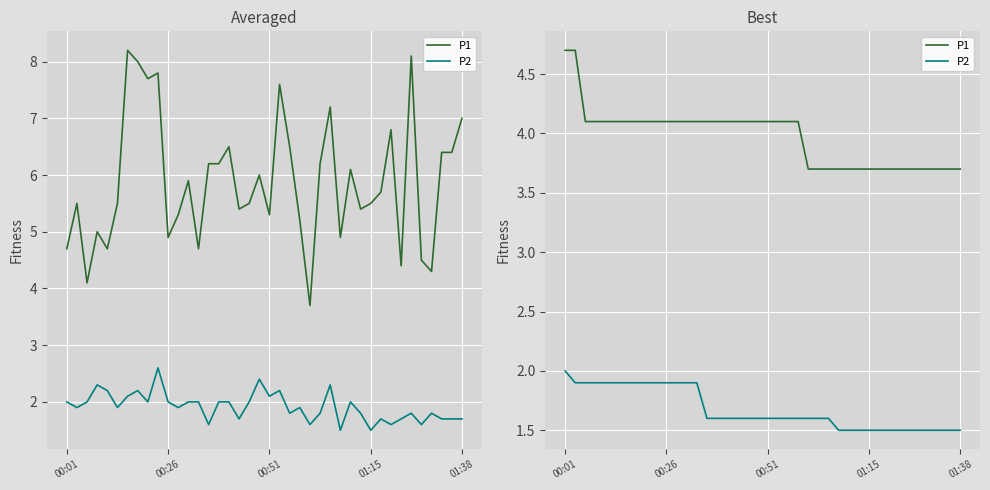

Count the number of data series in this chart.

2